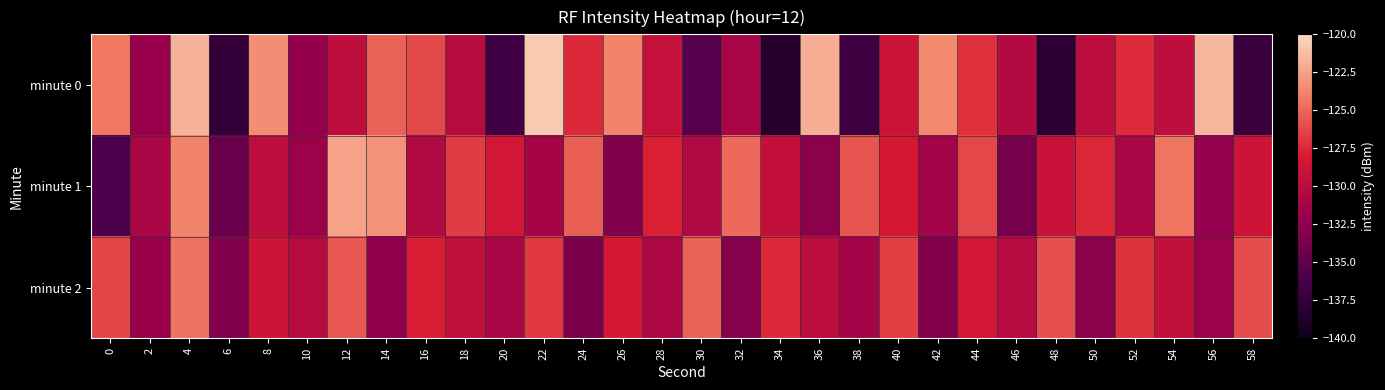

Count the number of data series in this chart.

3